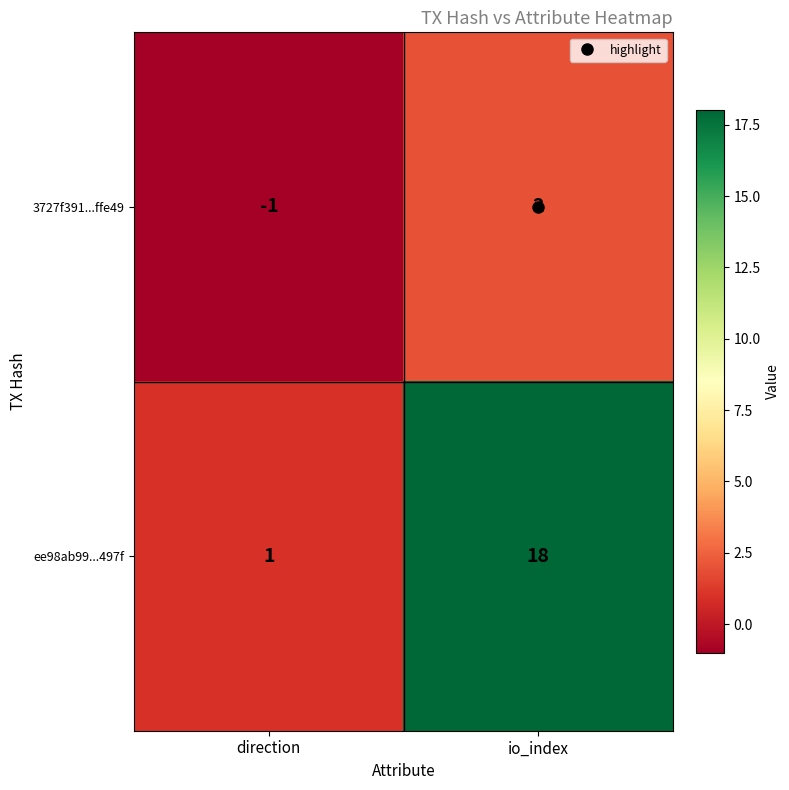

What is the approximate value of ee98ab99...497f at io_index, to the nearest 10?

20